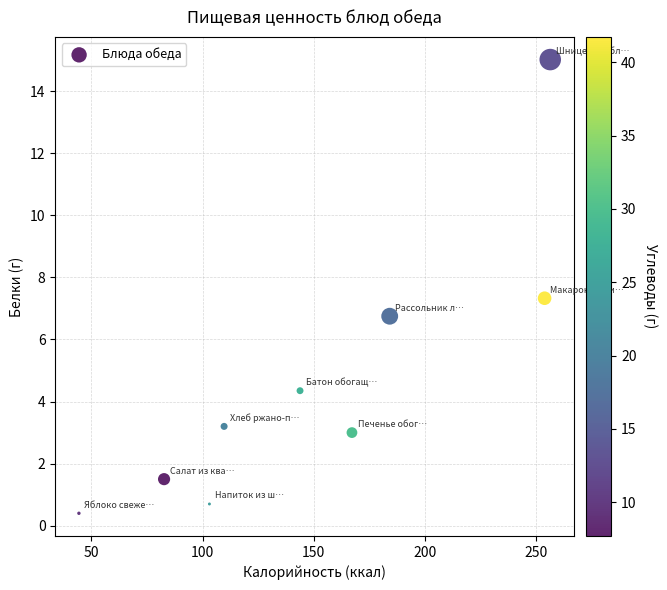

What is the range of Y values (max minus min)?

14.6